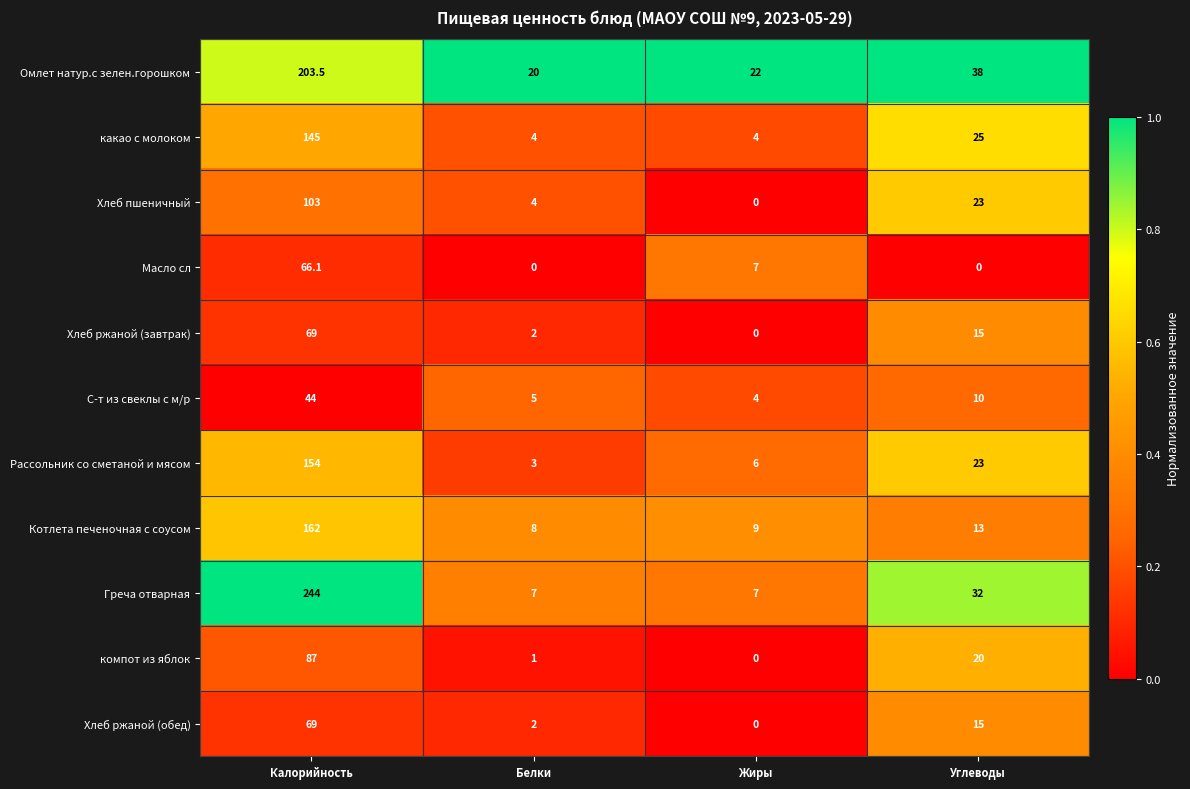

List the labels in order of компот из яблок value, smallest first.

Жиры, Белки, Углеводы, Калорийность